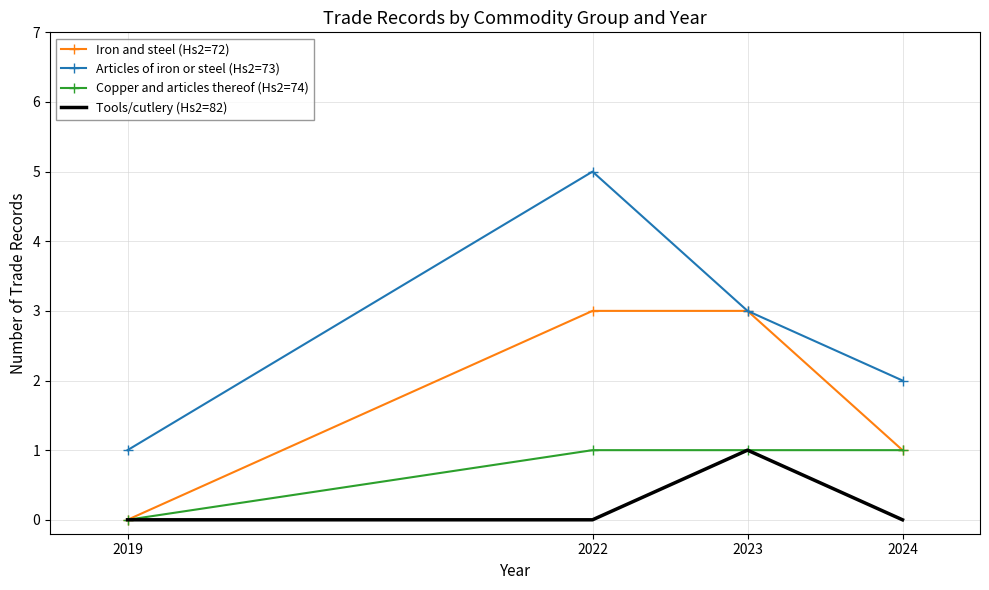

Which category has the highest value across all series?

2022